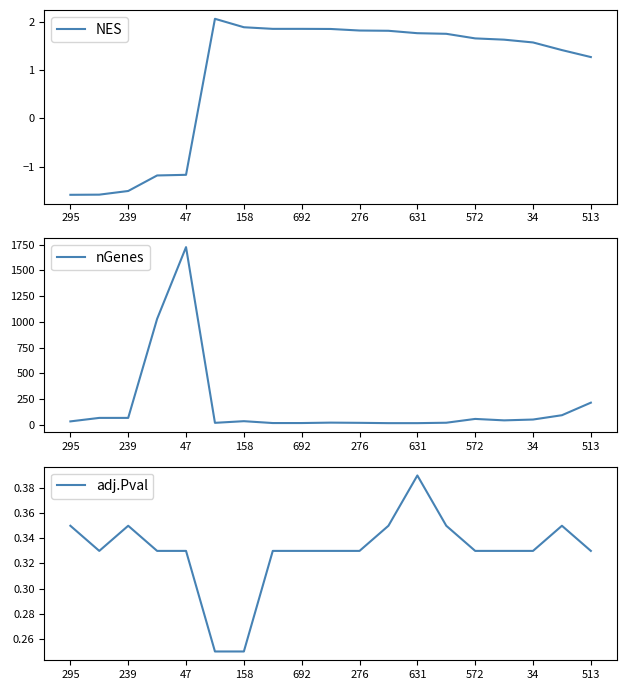

What is the maximum value shown in the chart?

1726.0